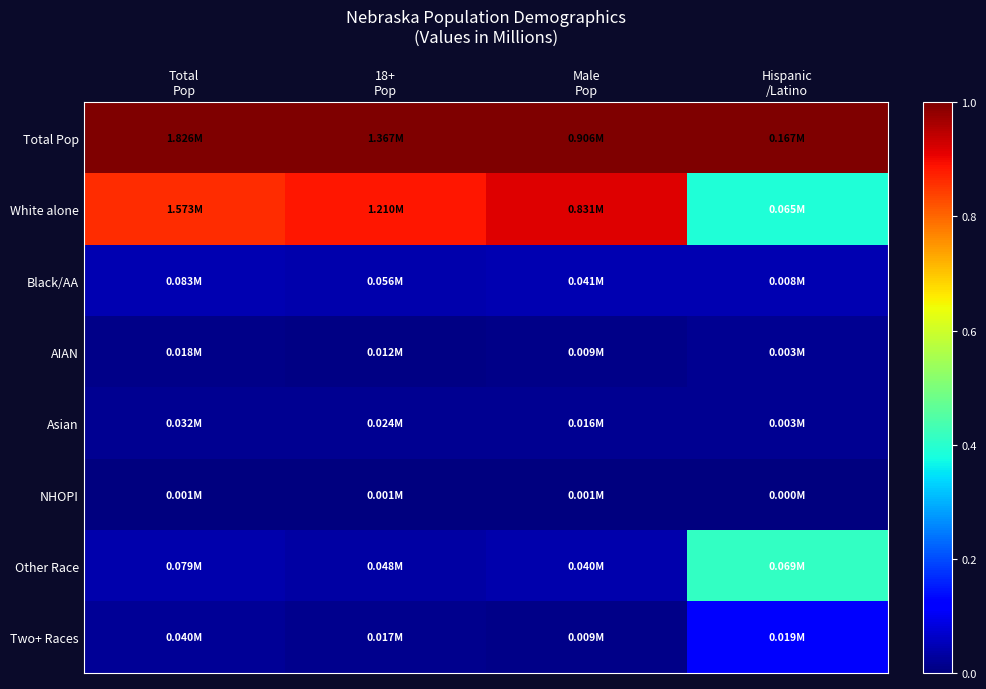

Reading left to right, extract all data points from this chart.

Total Pop: Total
Pop=1.0	18+
Pop=1.0	Male
Pop=1.0	Hispanic
/Latino=1.0
White alone: Total
Pop=0.9	18+
Pop=0.9	Male
Pop=0.9	Hispanic
/Latino=0.4
Black/AA: Total
Pop=0.0	18+
Pop=0.0	Male
Pop=0.0	Hispanic
/Latino=0.0
AIAN: Total
Pop=0.0	18+
Pop=0.0	Male
Pop=0.0	Hispanic
/Latino=0.0
Asian: Total
Pop=0.0	18+
Pop=0.0	Male
Pop=0.0	Hispanic
/Latino=0.0
NHOPI: Total
Pop=0.0	18+
Pop=0.0	Male
Pop=0.0	Hispanic
/Latino=0.0
Other Race: Total
Pop=0.0	18+
Pop=0.0	Male
Pop=0.0	Hispanic
/Latino=0.4
Two+ Races: Total
Pop=0.0	18+
Pop=0.0	Male
Pop=0.0	Hispanic
/Latino=0.1